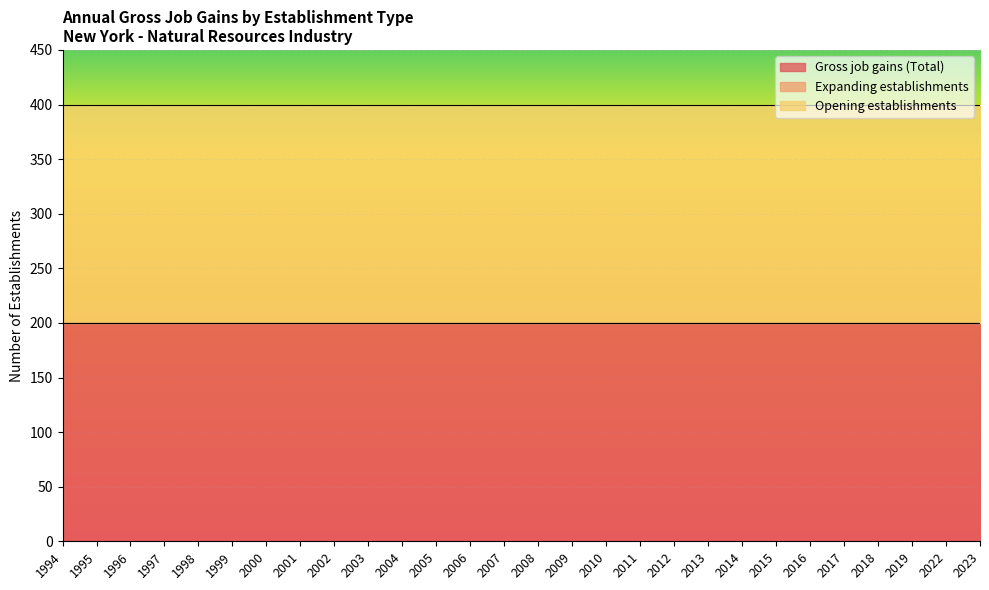

What are all the series names shown in the legend?

Gross job gains (Total), Expanding establishments, Opening establishments